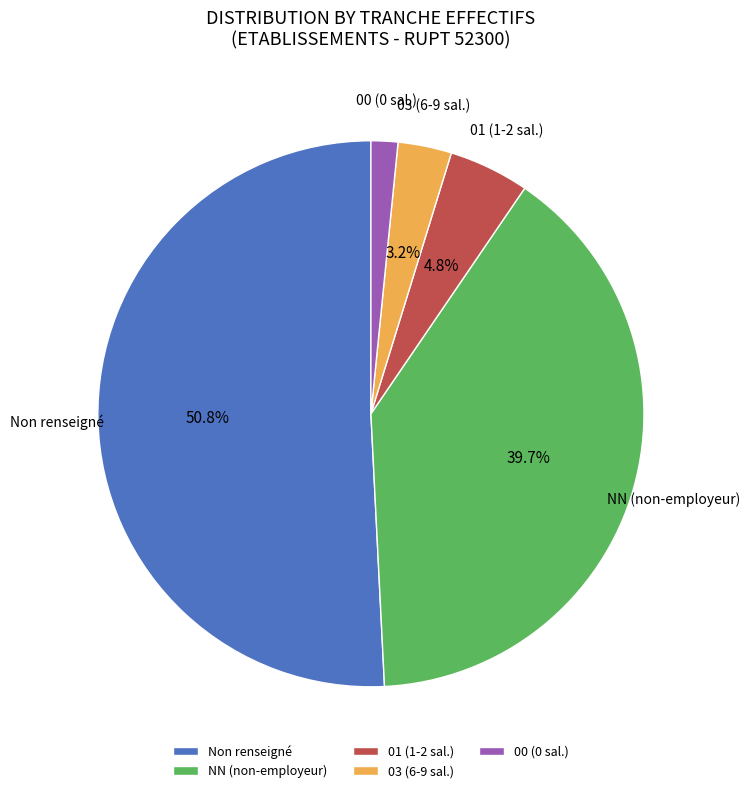

What is the smallest slice in the pie chart?

00 (0 sal.)